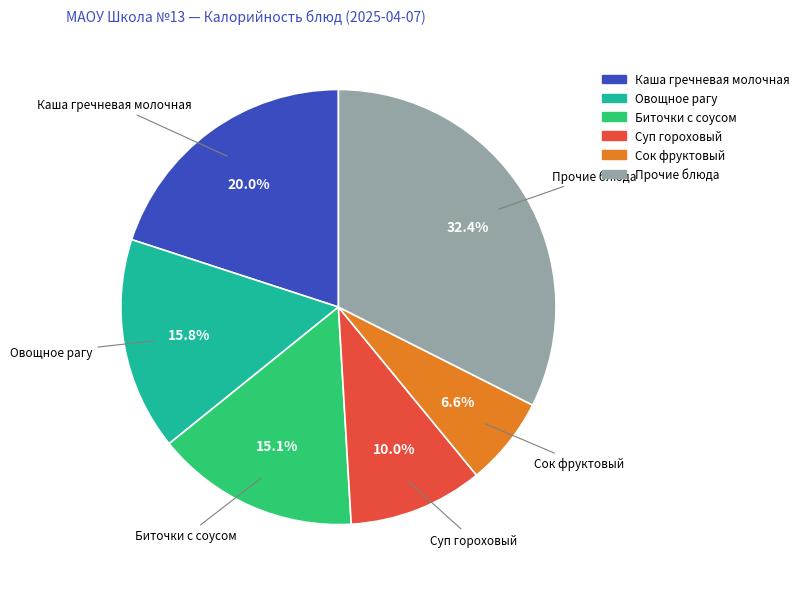

Does any single category account for the majority?

No